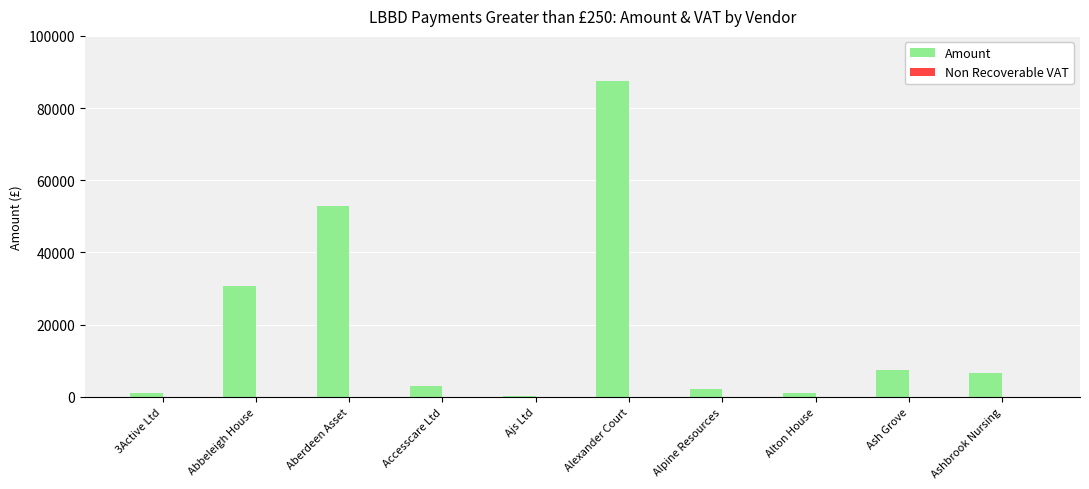

What is the change in value from Aberdeen Asset to Accesscare Ltd?

-49901.1